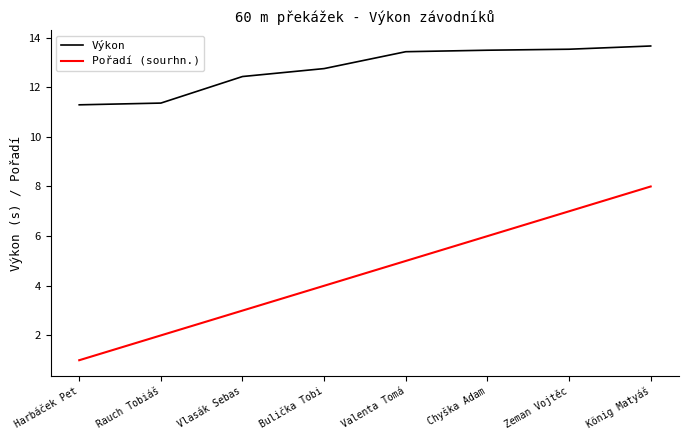

Between Bulička Tobi and Zeman Vojtěc, which series saw the biggest shift?

Pořadí (sourhn.)